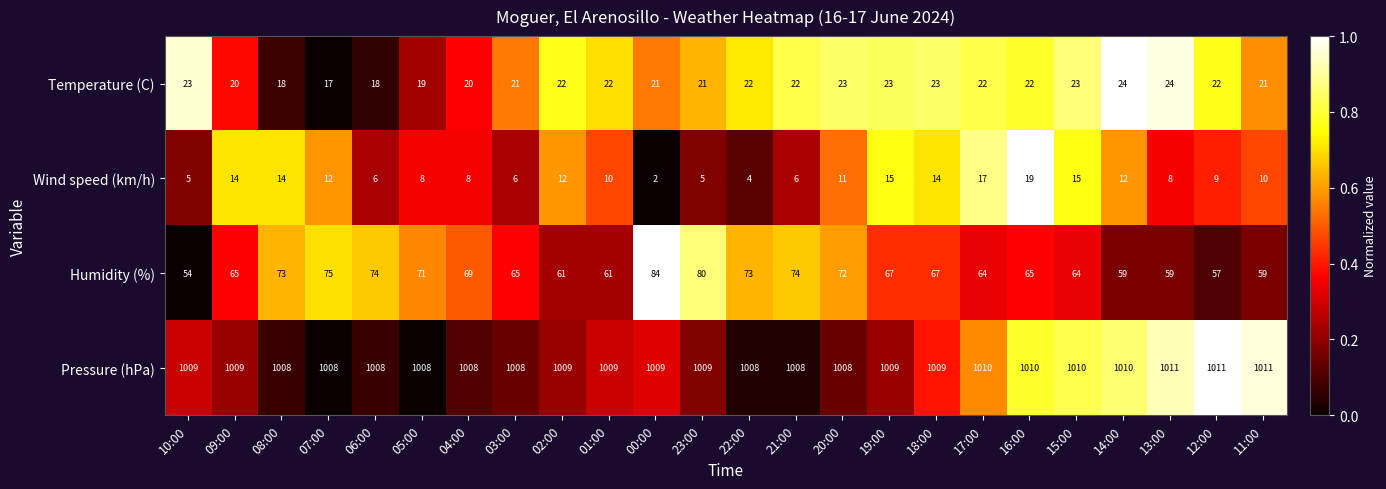

Where does the Humidity (%) series first go above 67?

08:00